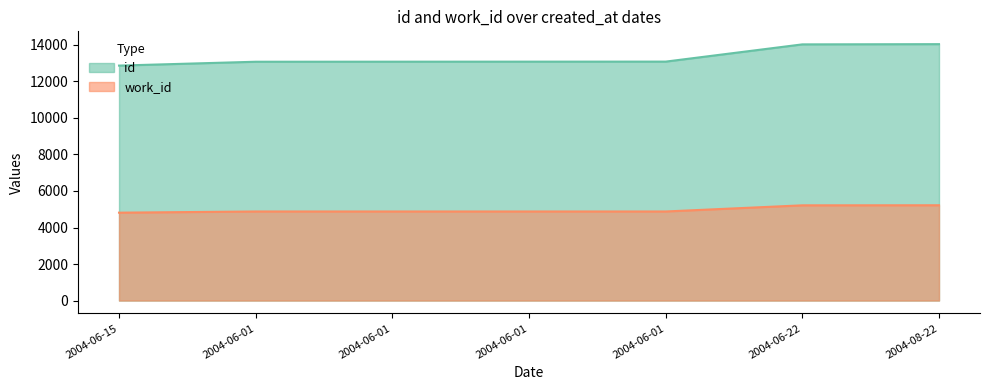

What is the total value across all series at 2004-06-01?

17957